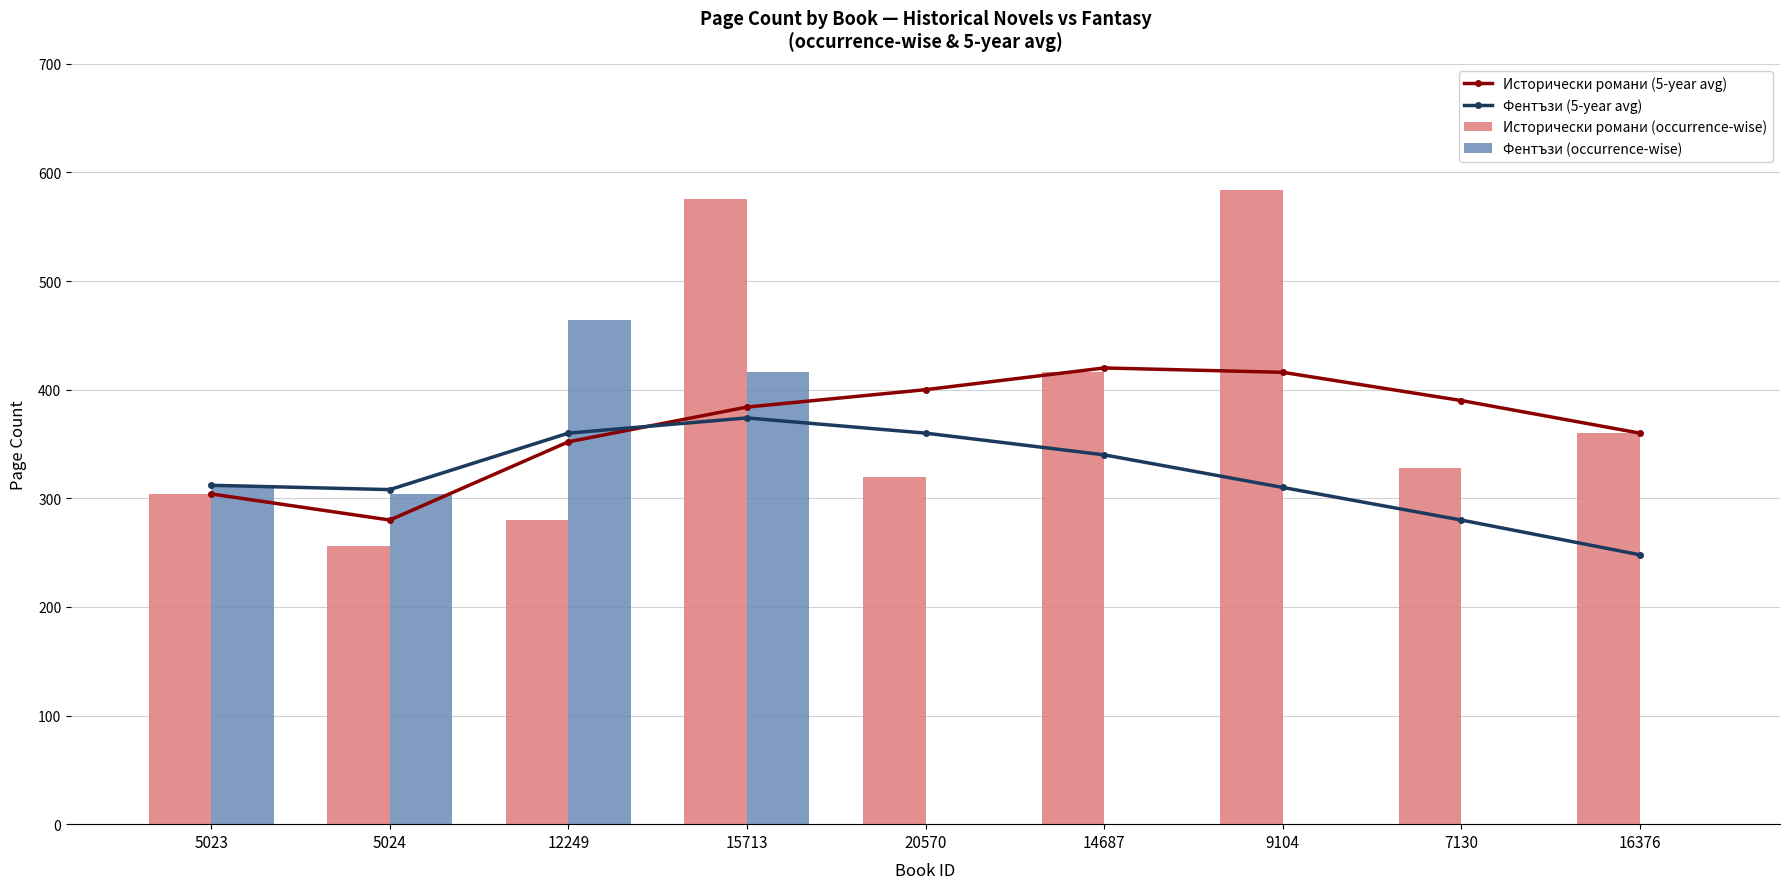

The Исторически романи (occurrence-wise) series shows 210 at 7130. True or false?

False